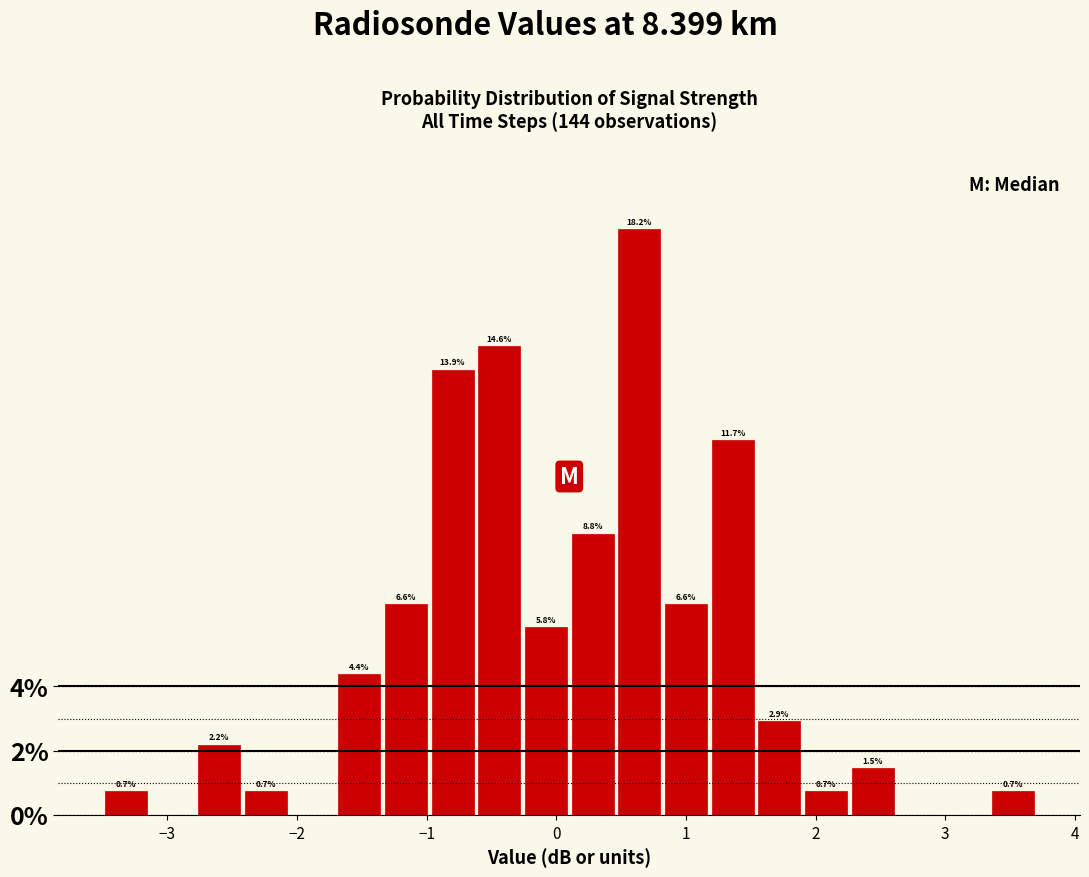

Read against the x-axis, roughly where is the centre of the tallest bar?

0.6